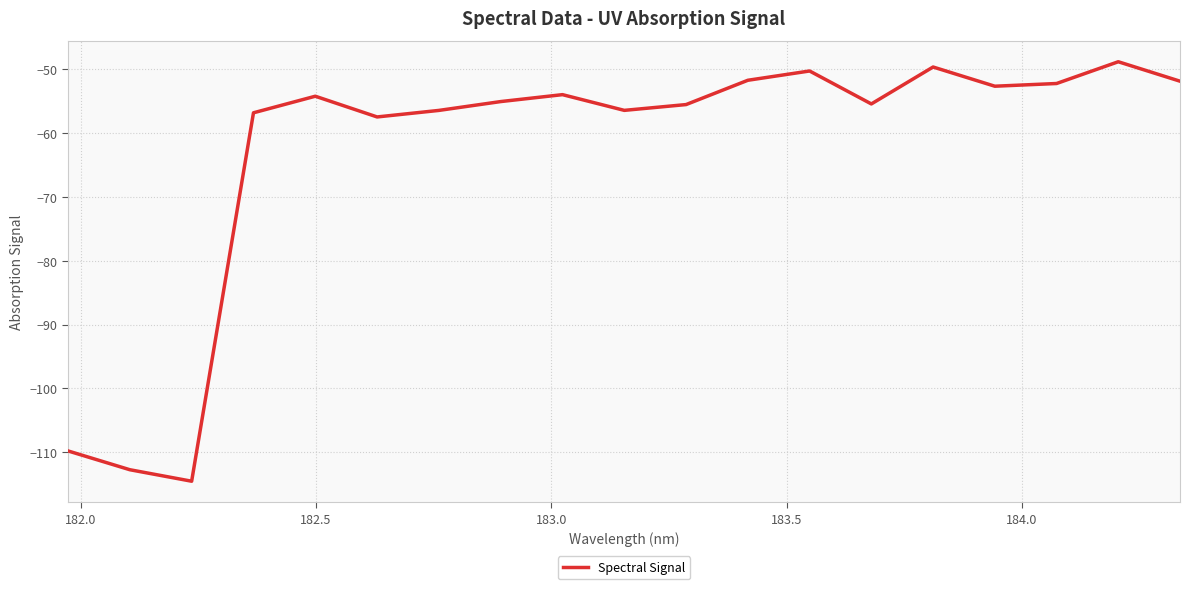

What is the difference between the maximum and minimum values?

65.7